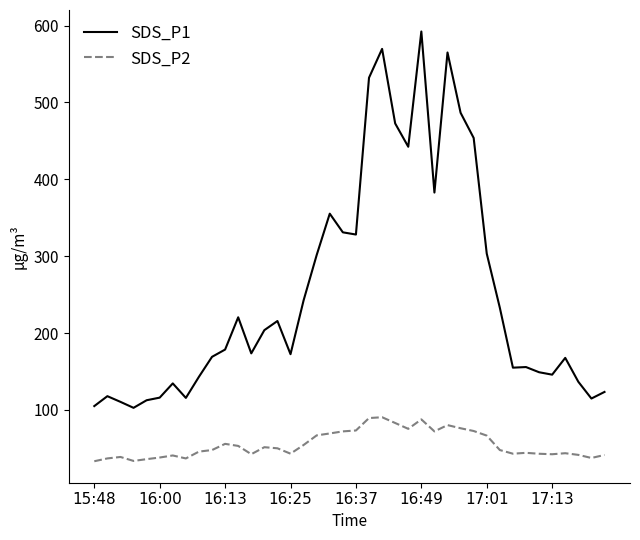

What is the highest value of the SDS_P2 series?

90.5